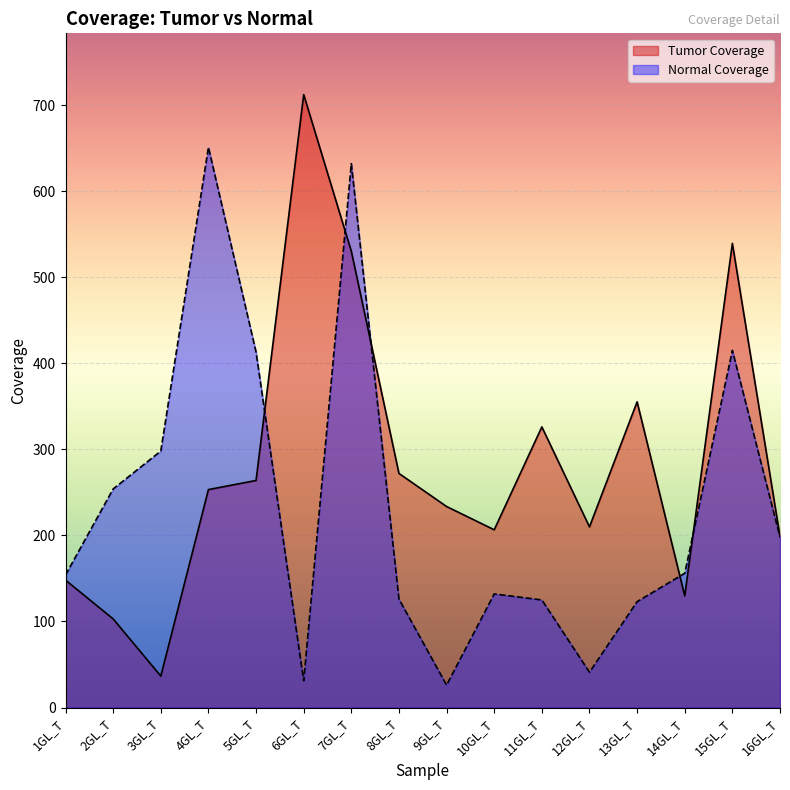

Which series has the largest range (max minus min)?

Tumor Coverage